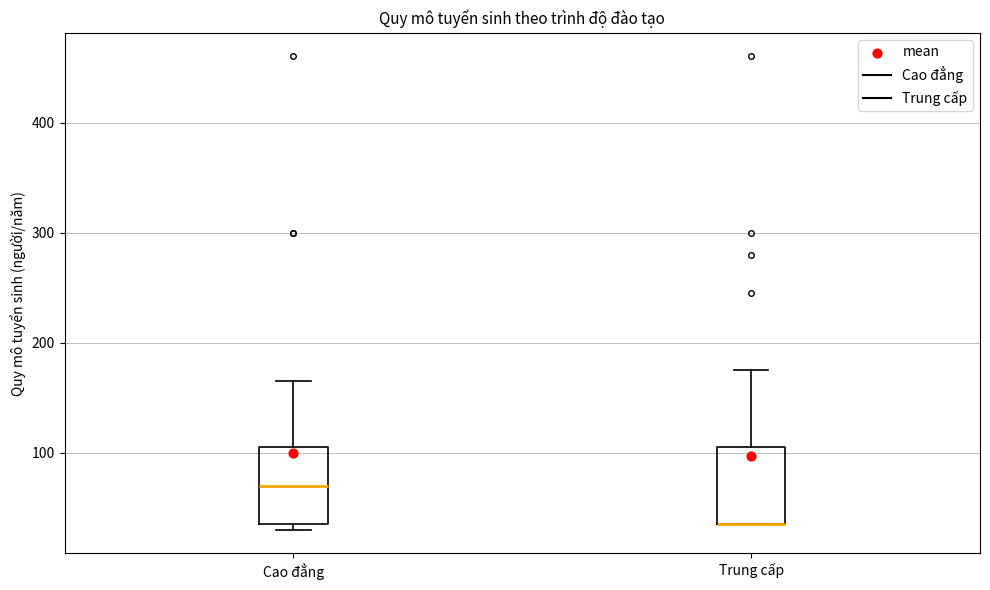

Reading left to right, read every box against the y-axis: the position of its median line, the range the box covers, and the ends of its whiskers. The values are not printed on the chart, so give them approximately, as read against the axis.

Cao đẳng: median 70, box 40 to 110, whiskers 30 to 170
Trung cấp: median 40 (drawn on the box's lower edge), box 40 to 110, whiskers 40 to 180